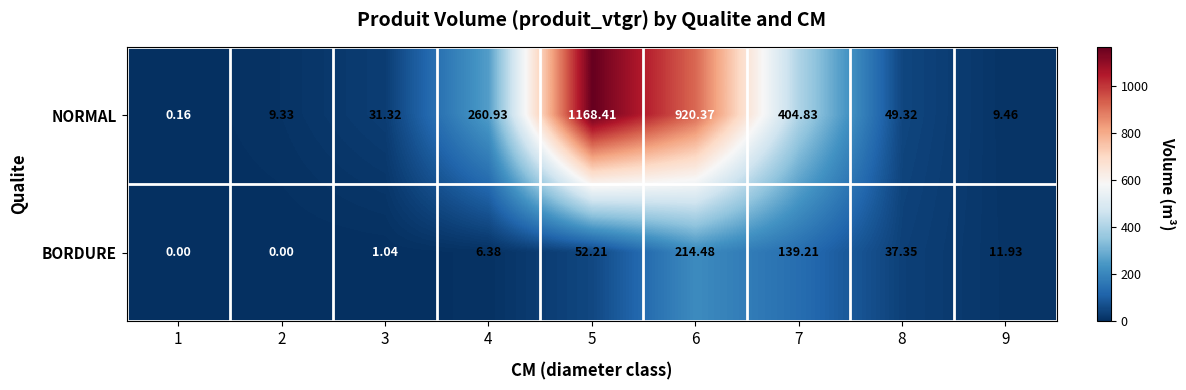

Rank the series by their maximum value, from lowest to highest.

BORDURE, NORMAL